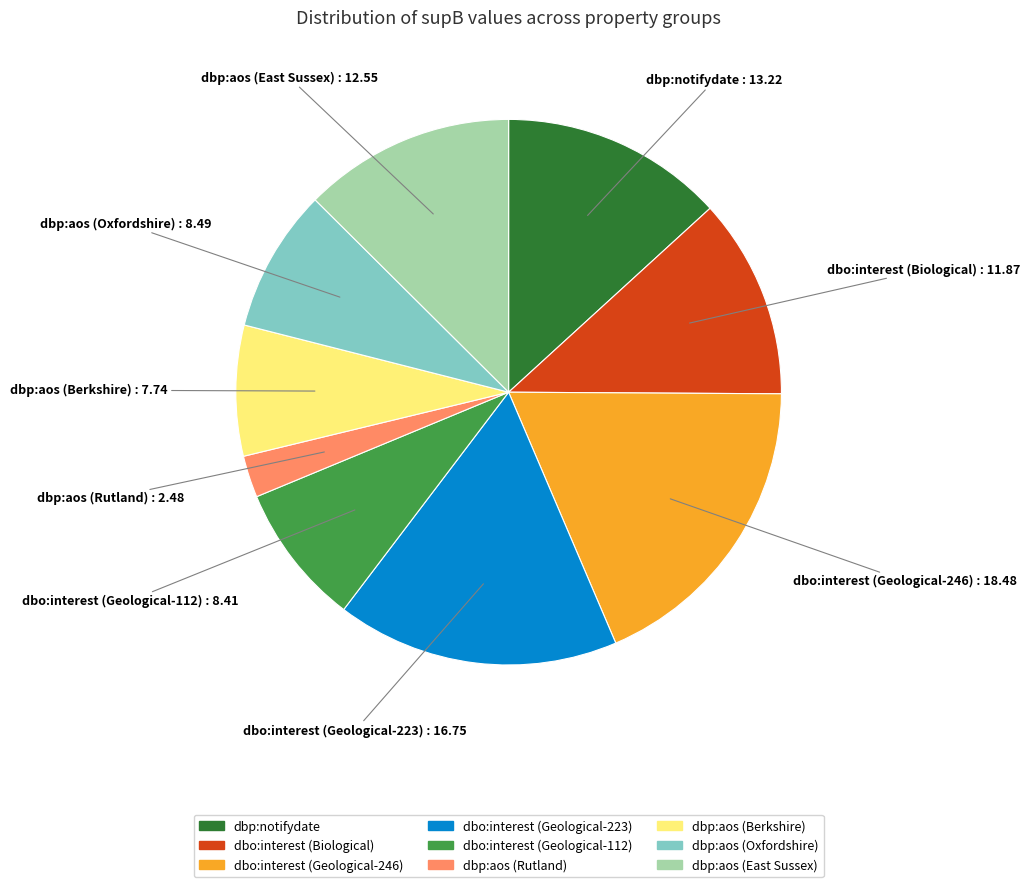

Which has a higher value, dbp:aos (Rutland) or dbp:notifydate?

dbp:notifydate